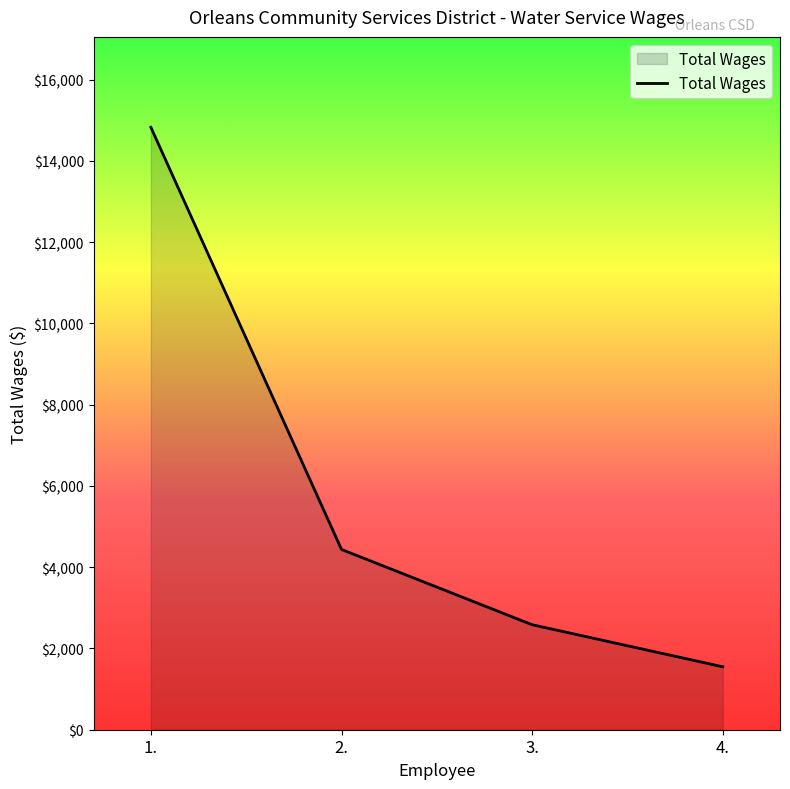

What is the difference between the maximum and second lowest values?

12244